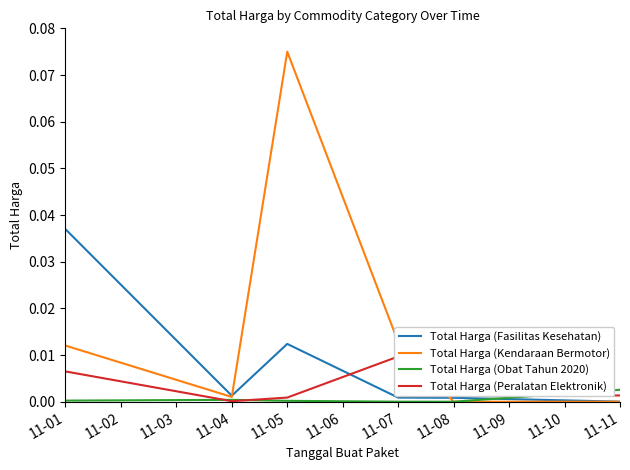

Is the value of Total Harga (Kendaraan Bermotor) at 11-01 greater than the value of Total Harga (Fasilitas Kesehatan) at 11-08?

Yes